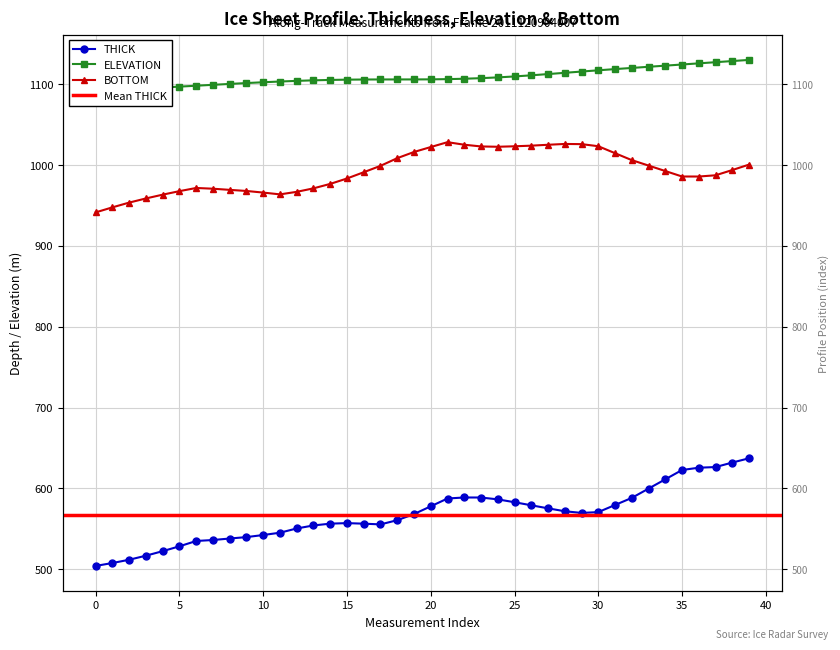

Which has a higher value, 12 or 14?

14